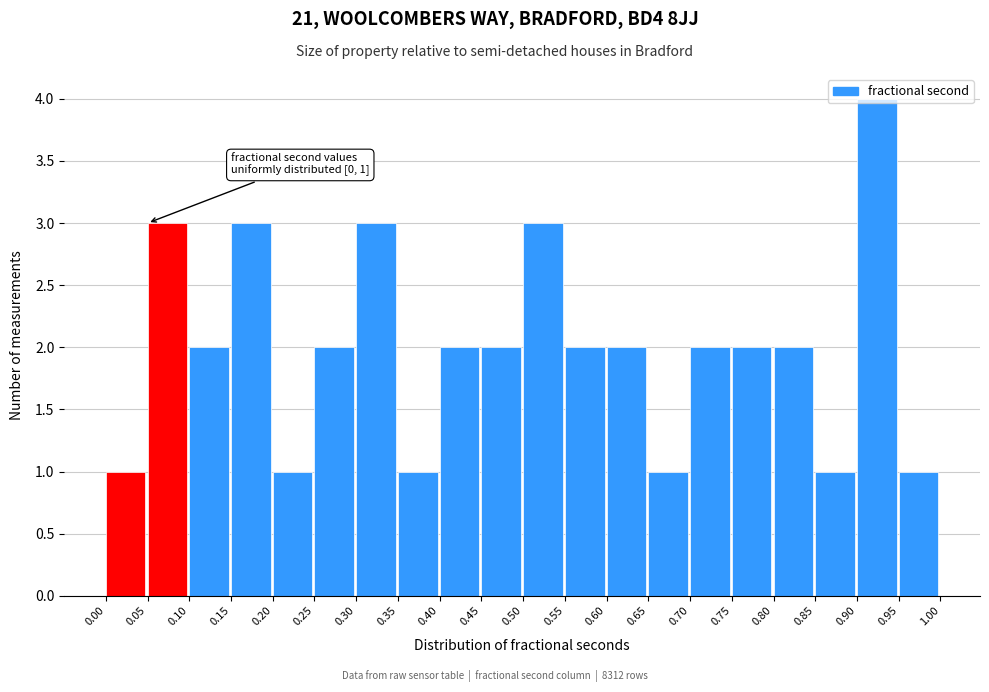

Which range on the x-axis has the tallest bar?

0.90 to 0.95